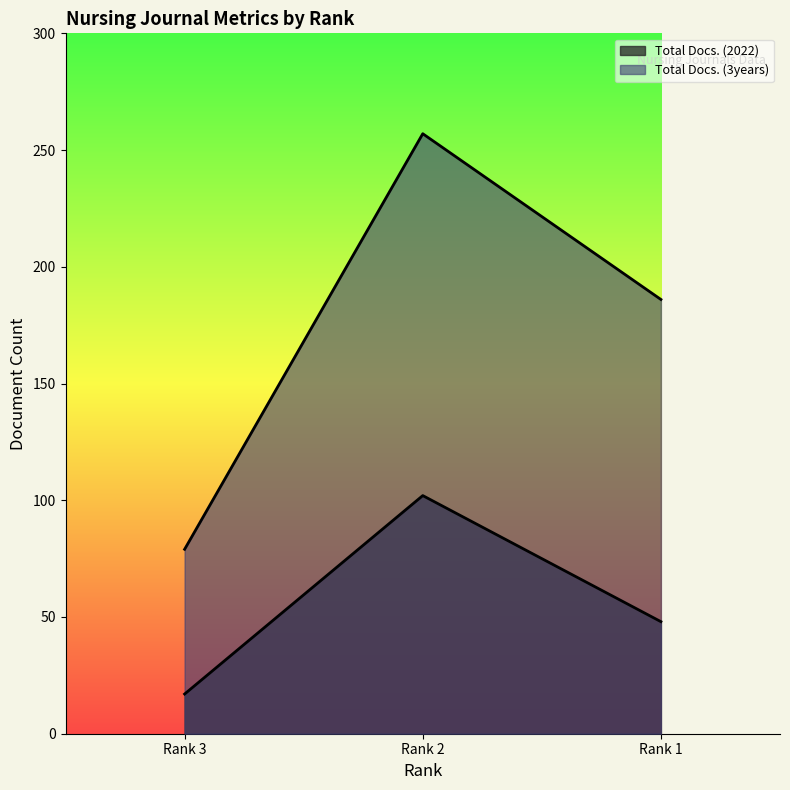

What is the average value of the Total Docs. (3years) series?

174